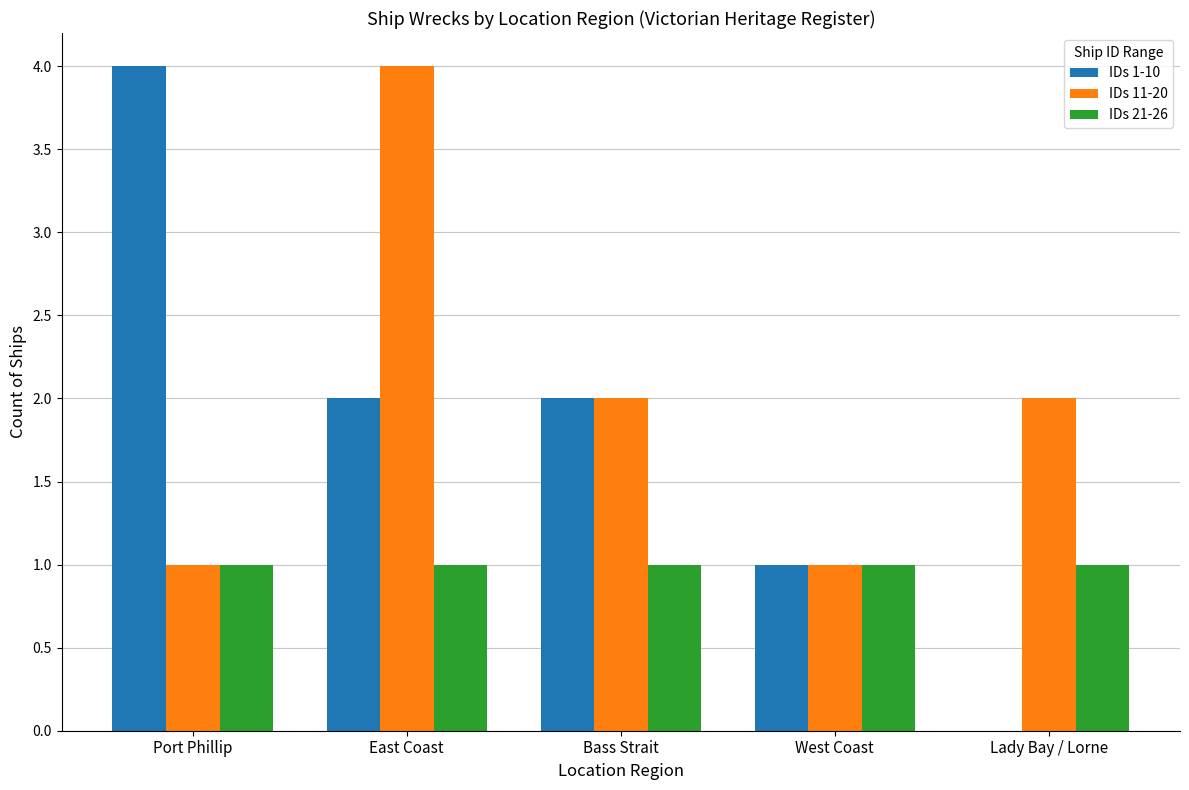

What is the greatest value displayed?

4